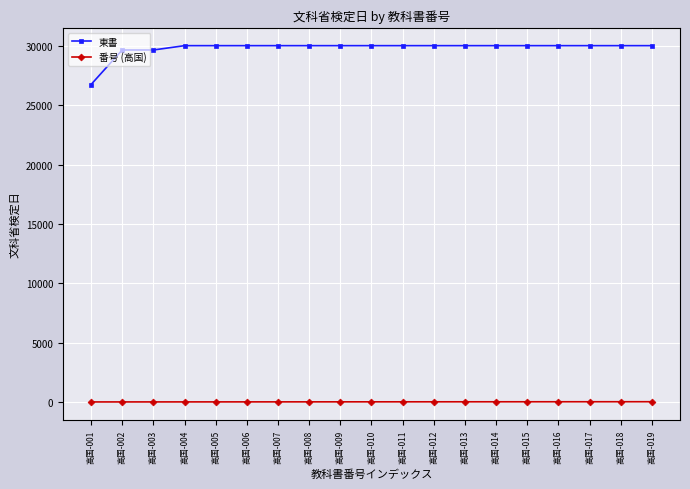

At 高国-014, list the series in order from smallest to largest.

番号 (高国), 東書